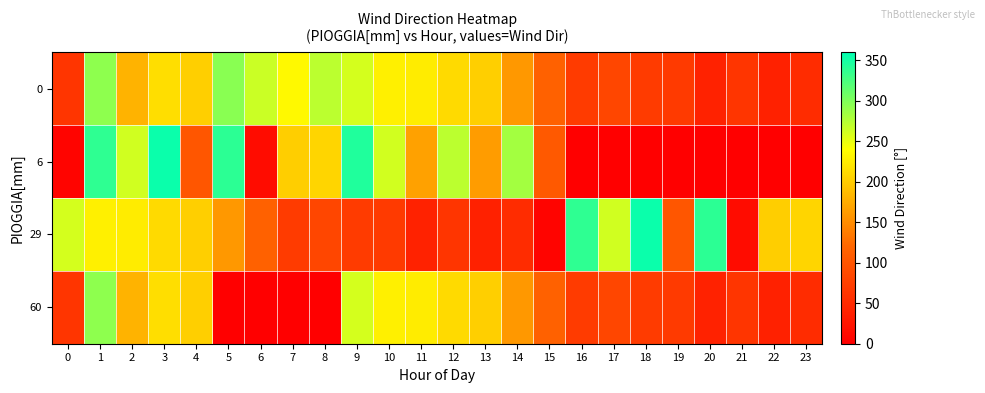

What is the spread (max minus min) of values at 0?

255